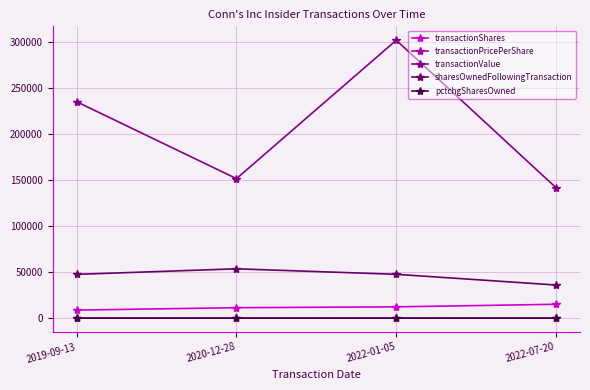

At which category is the sum across all series the highest?

2022-01-05